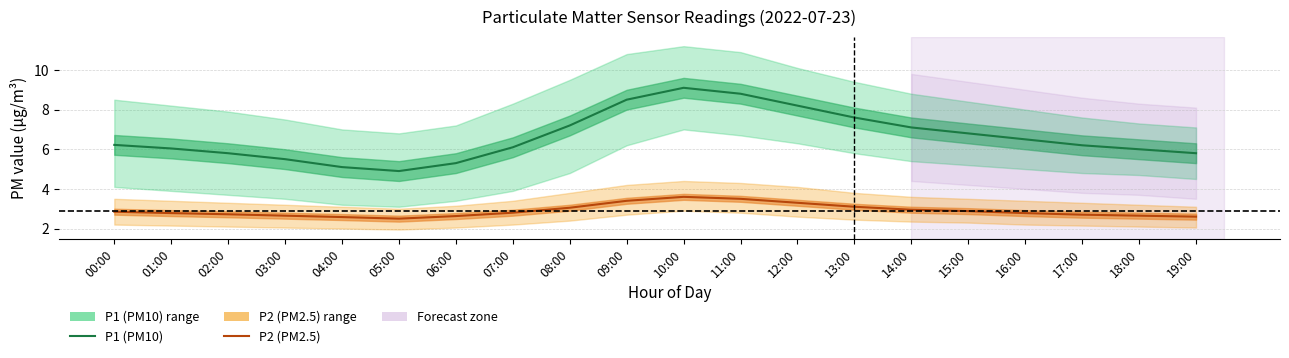

At which category does P2 (PM2.5) reach its first local peak?

10:00